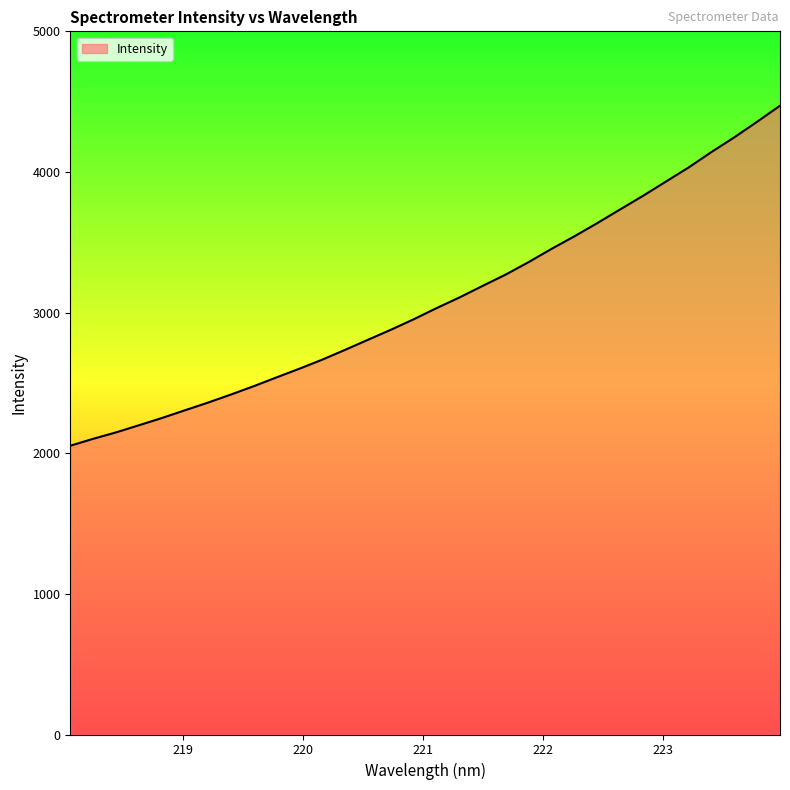

What is the maximum value shown in the chart?

4471.1